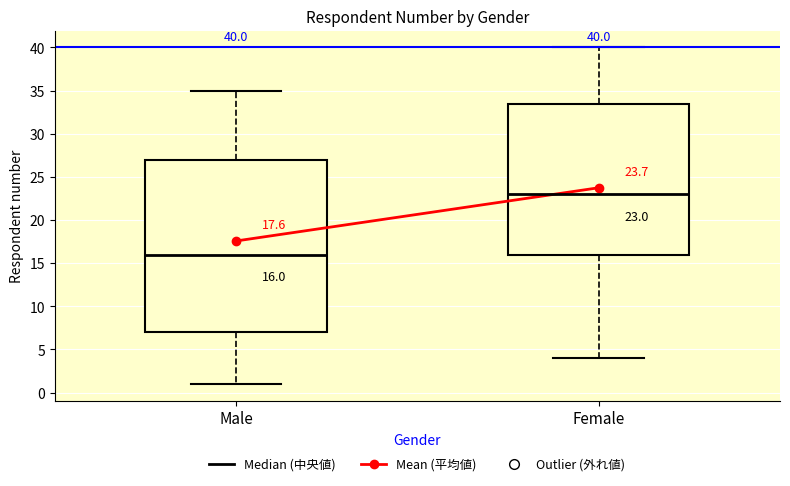

Which box has the lowest median line?

Male